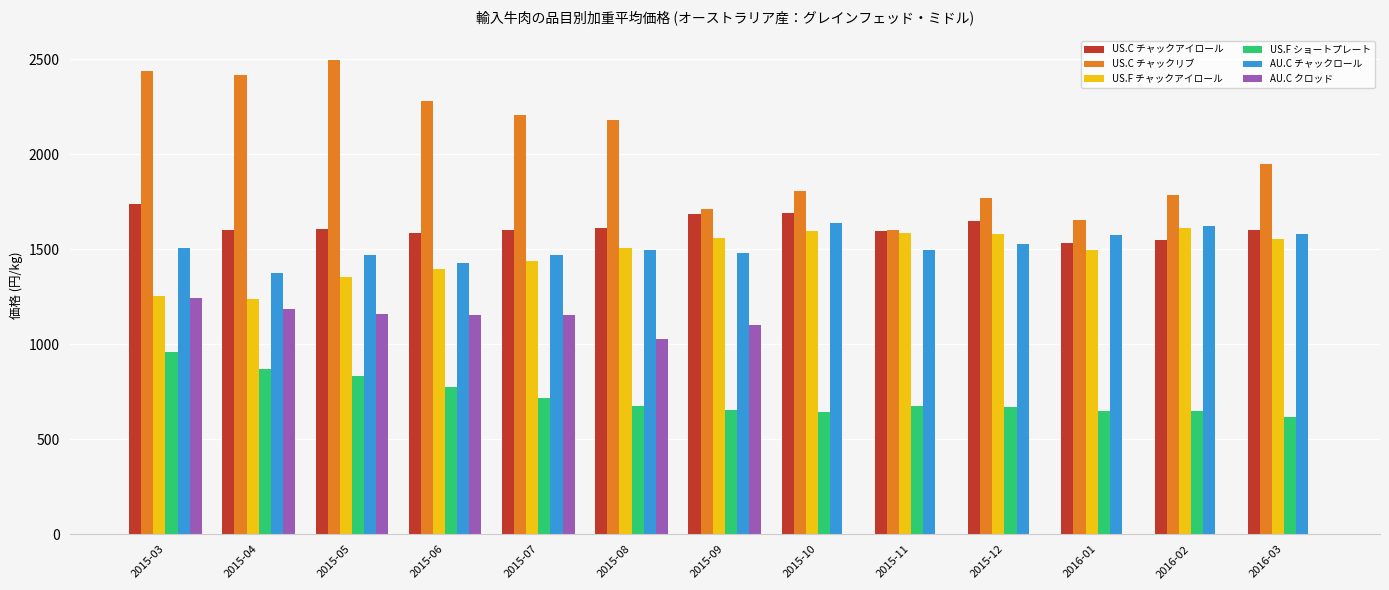

How many groups of bars are there?

13